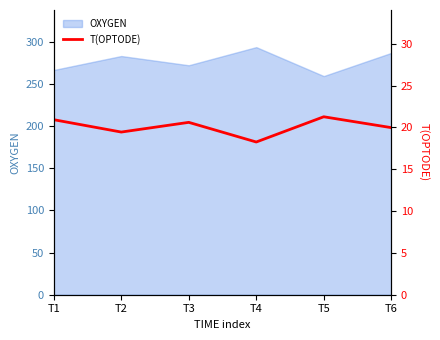

What is the minimum value shown in the chart?

18.3